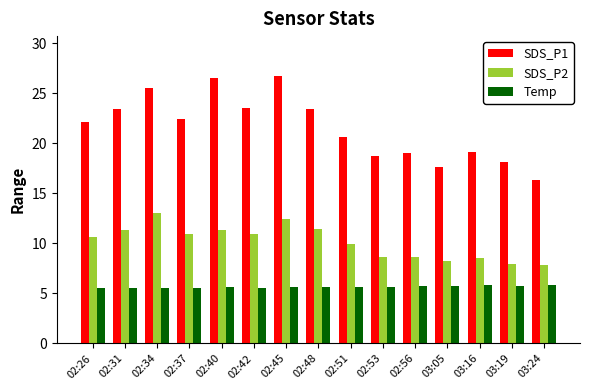

How many series are shown in this chart?

3